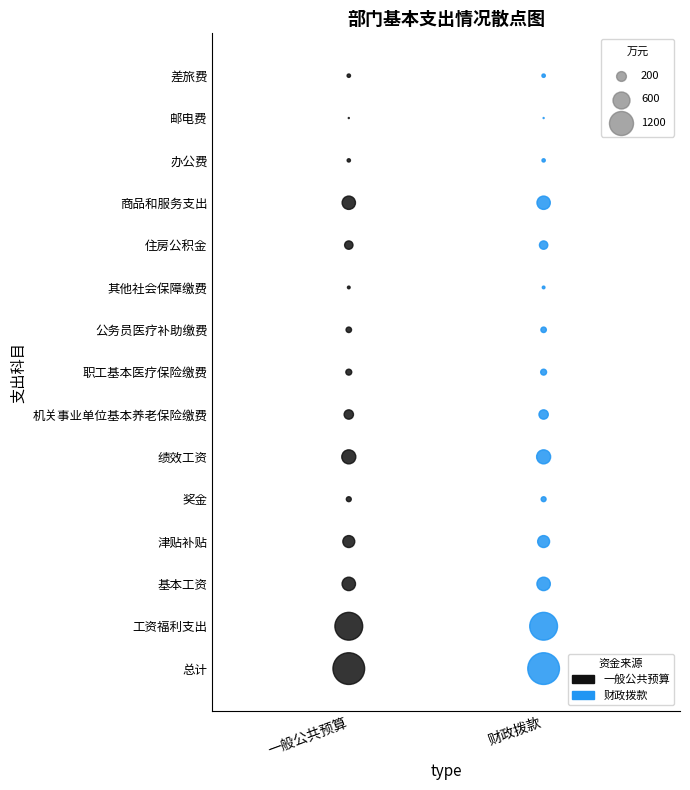

What are all the series names shown in the legend?

一般公共预算, 财政拨款